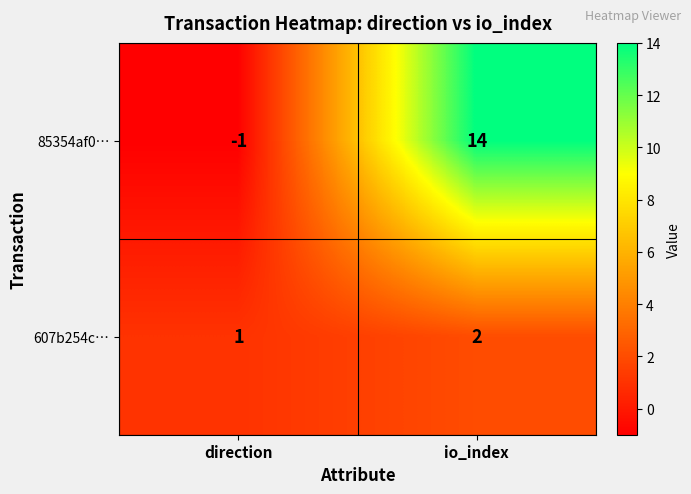

What is the difference between the maximum and minimum values in the 85354af0… series?

15